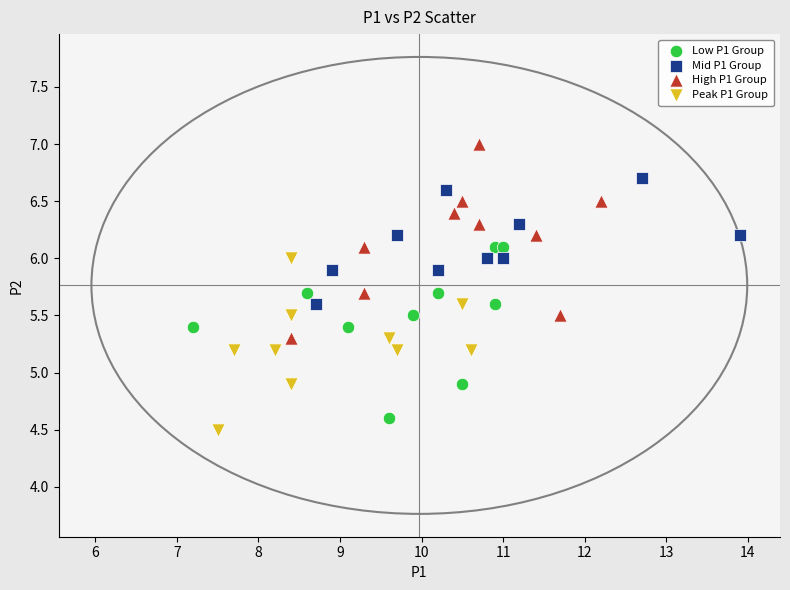

Which series has the widest spread of Y values?

High P1 Group